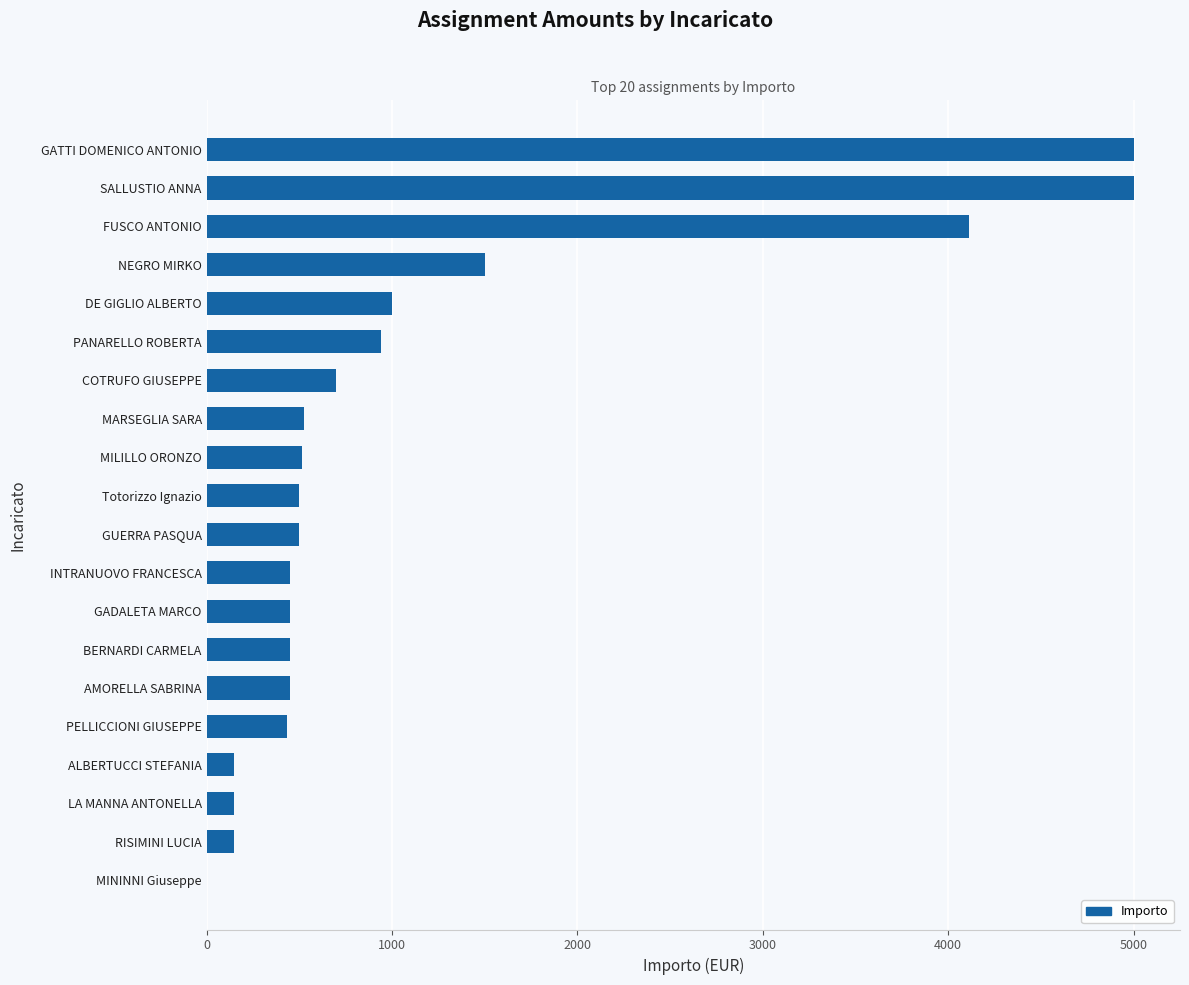

Are the bars horizontal?

Yes